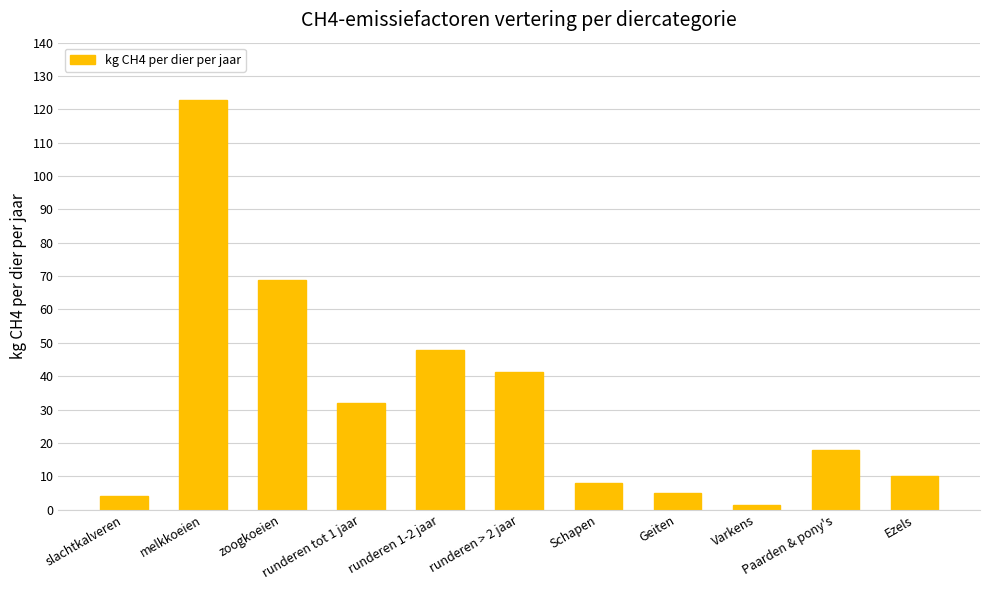

How many bars are there in total?

11